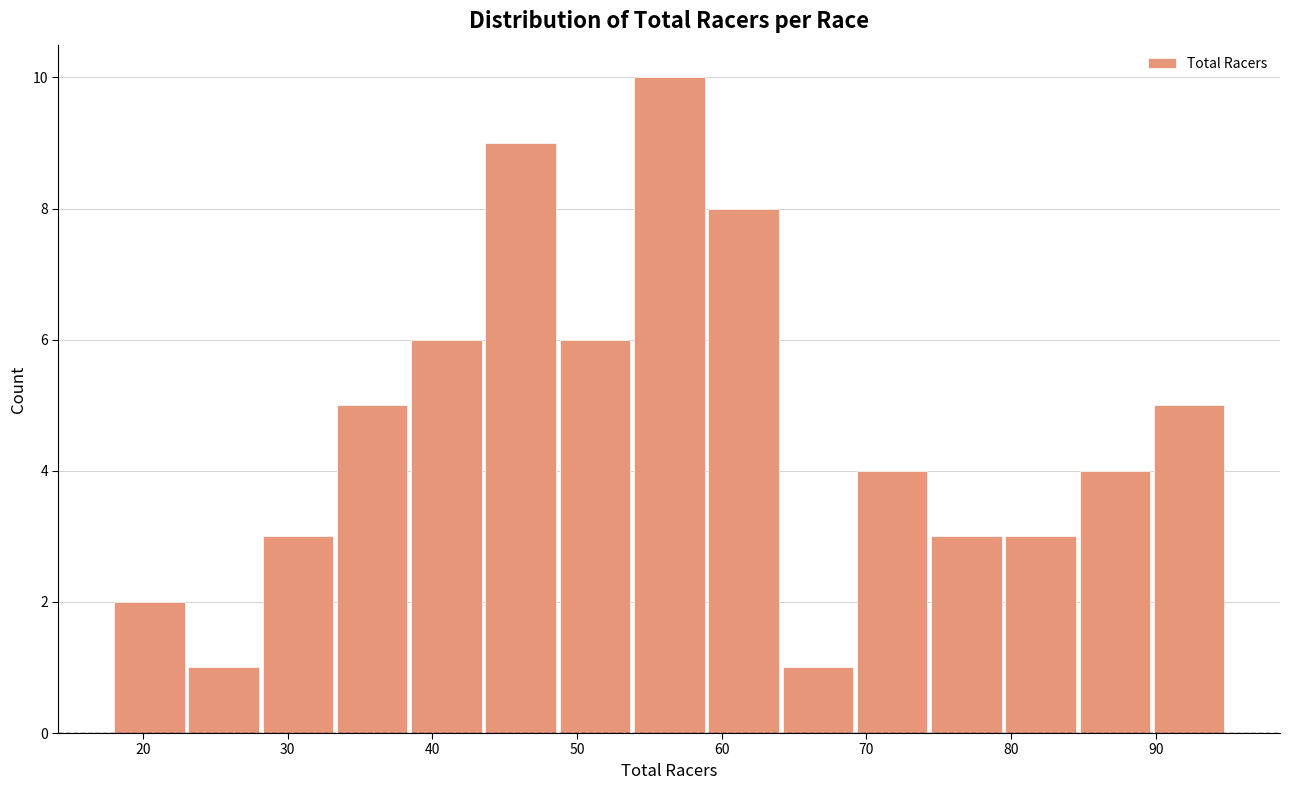

Reading left to right, list every bar in this chart as the range it spans on the x-axis followed by its height. Neither the bar edges nor the heights are printed on the chart, so give them approximately, as read against the axes.

18 to 23: 2
23 to 28: 1
28 to 33: 3
33 to 39: 5
39 to 44: 6
44 to 49: 9
49 to 54: 6
54 to 59: 10
59 to 64: 8
64 to 69: 1
69 to 74: 4
74 to 80: 3
80 to 85: 3
85 to 90: 4
90 to 95: 5